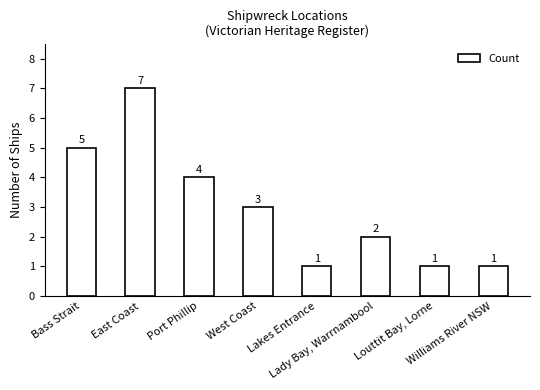

Count the values in the range 1 to 5.

7